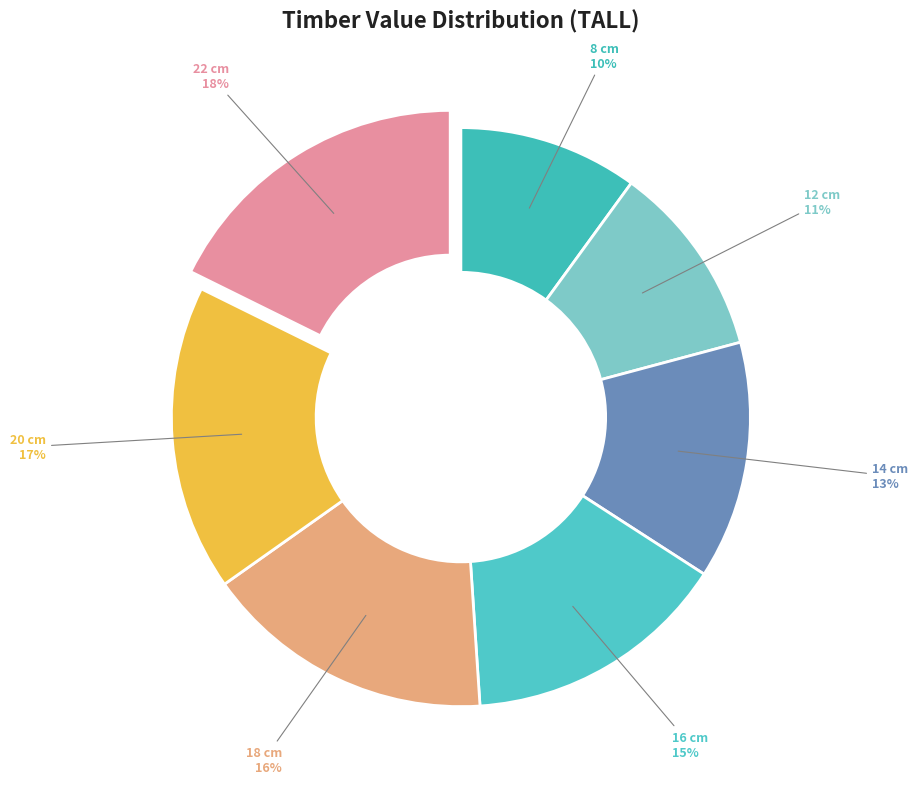

To the nearest percent, what is the combined percentage of 16 cm and 18 cm?

31%